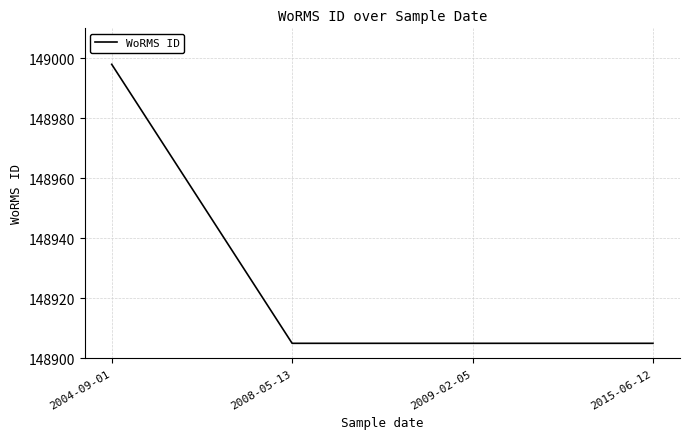

What position from the right is 2008-05-13?

3